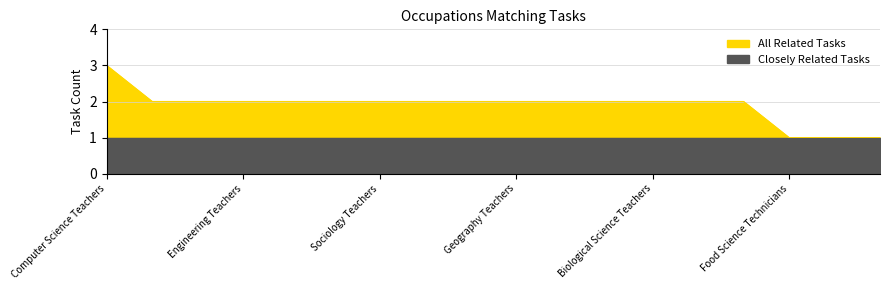

At which category does the chart reach its peak across all series?

Computer Science Teachers